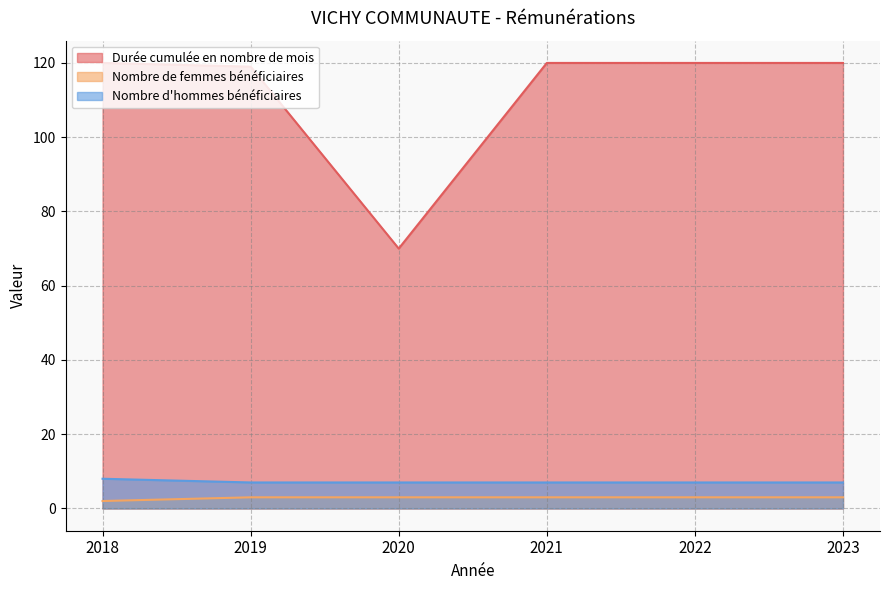

True or false: Durée cumulée en nombre de mois has a value of 77 at 2021.

False